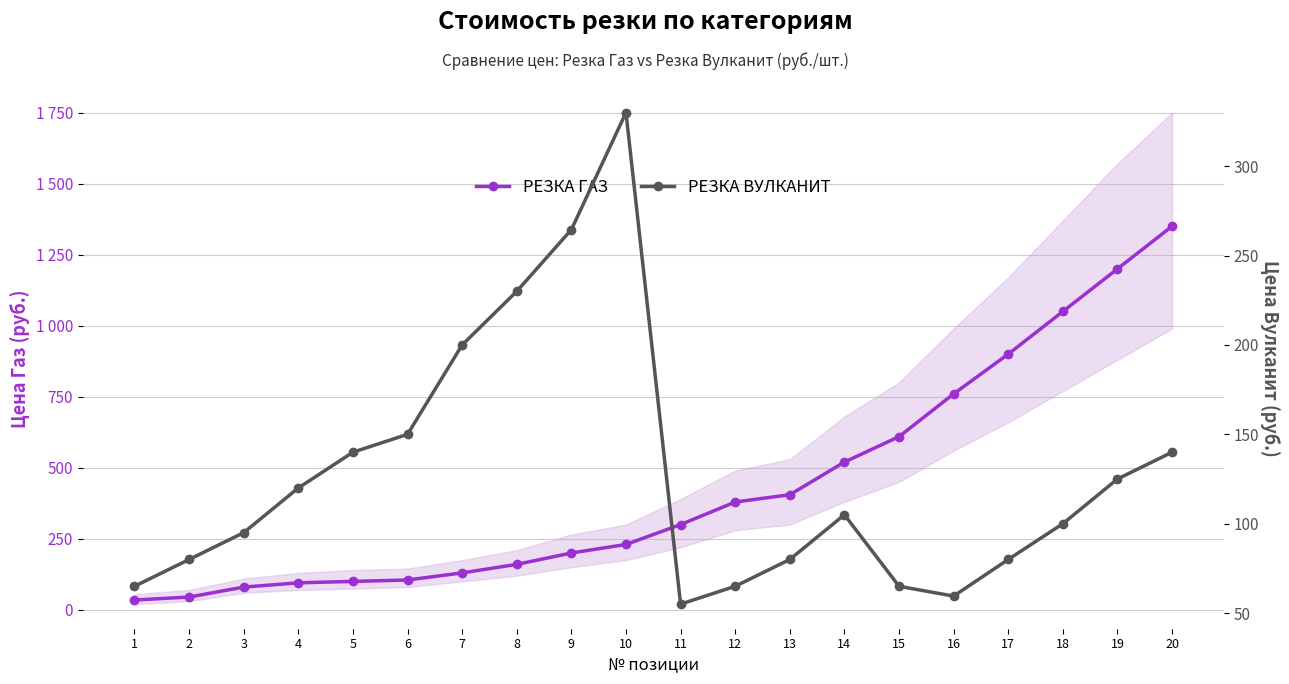

What is the total value across all series at 10?

560.0